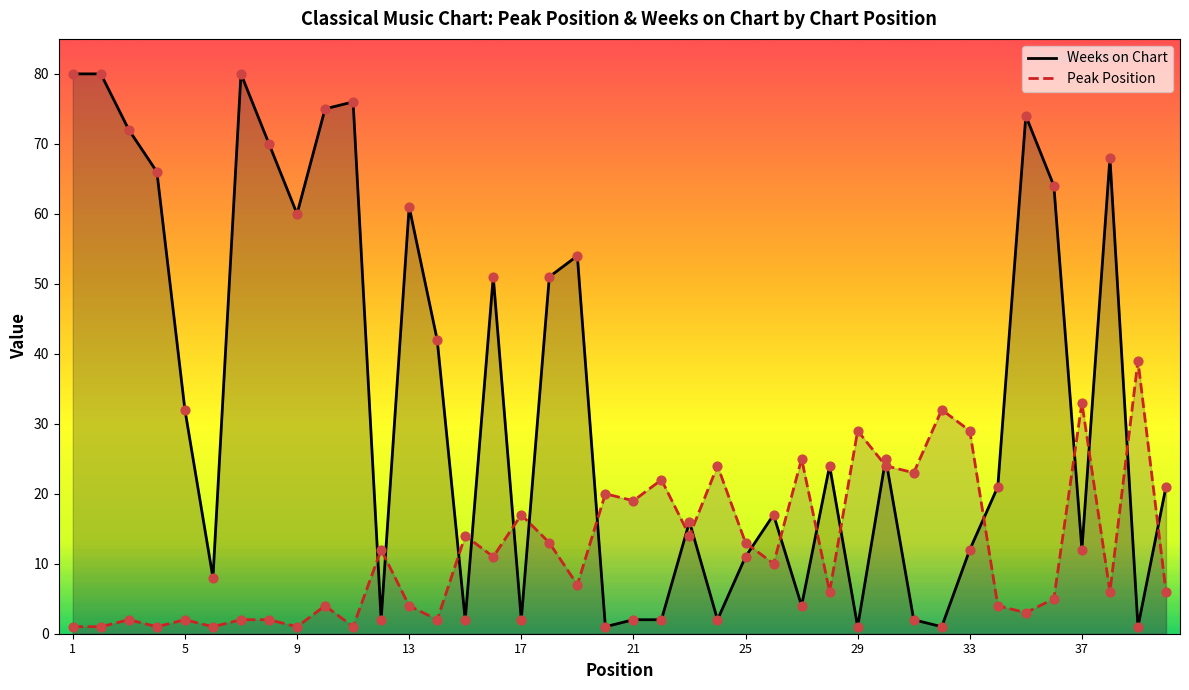

What are all the series names shown in the legend?

Weeks on Chart, Peak Position